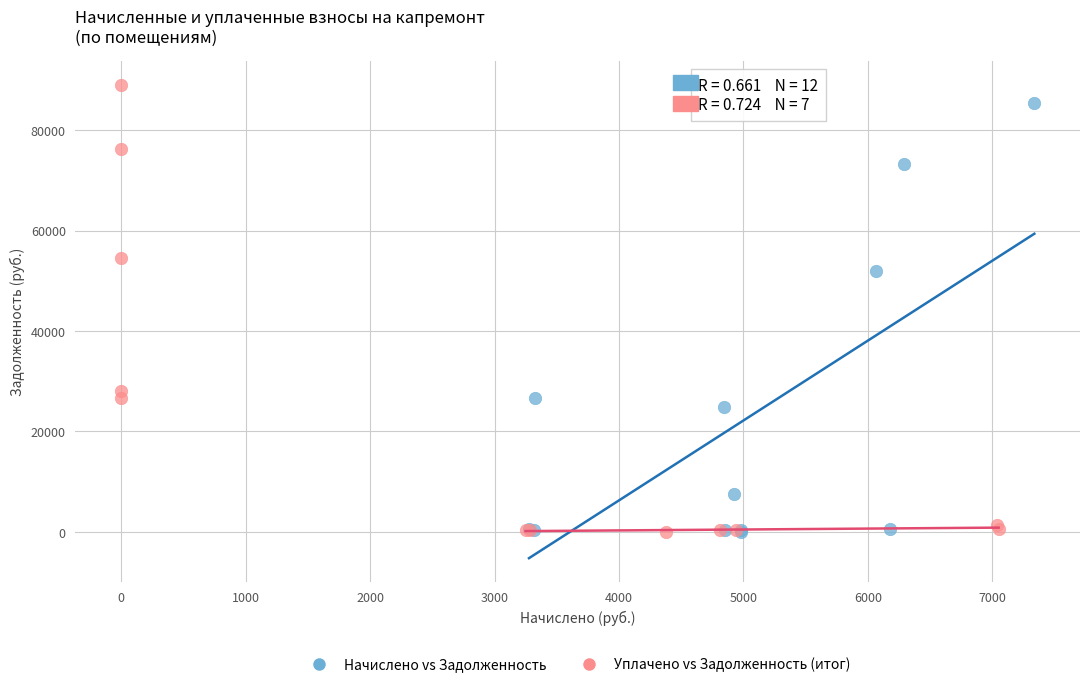

Which series has the largest Y range (max minus min)?

Уплачено vs Задолженность (итог)